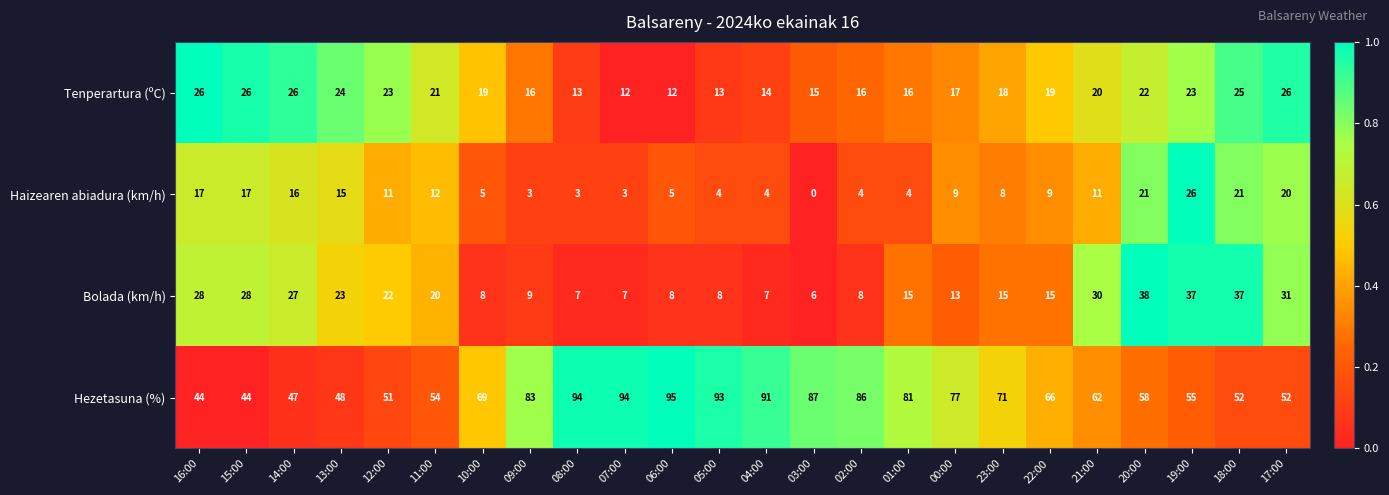

What value does the Bolada (km/h) series have at 13:00?

23